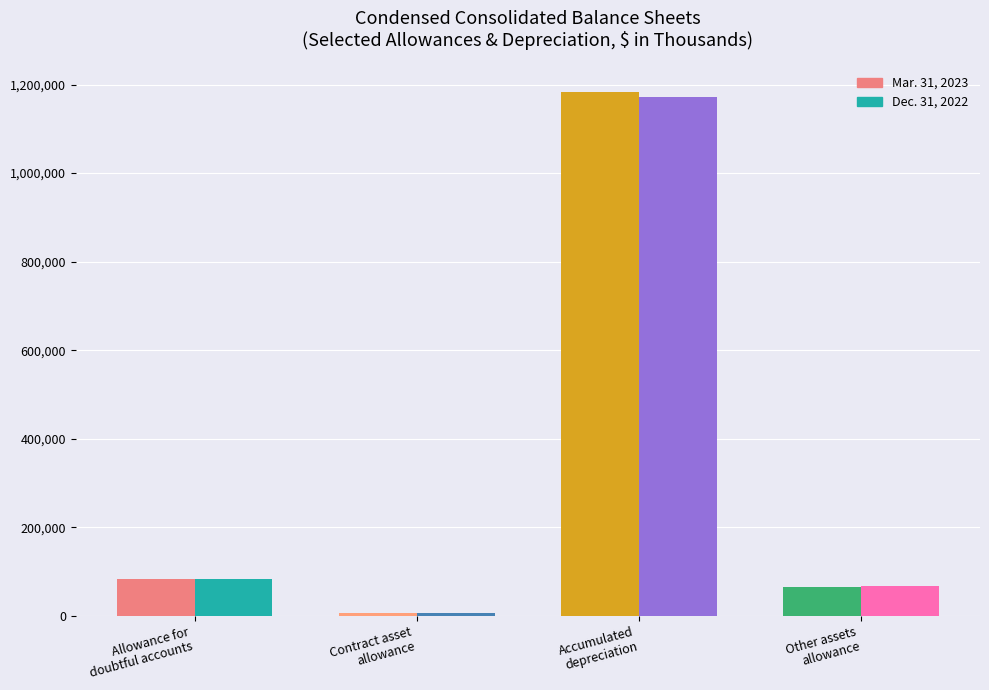

The value of Mar. 31, 2023 at Accumulated
depreciation is 799212. True or false?

False